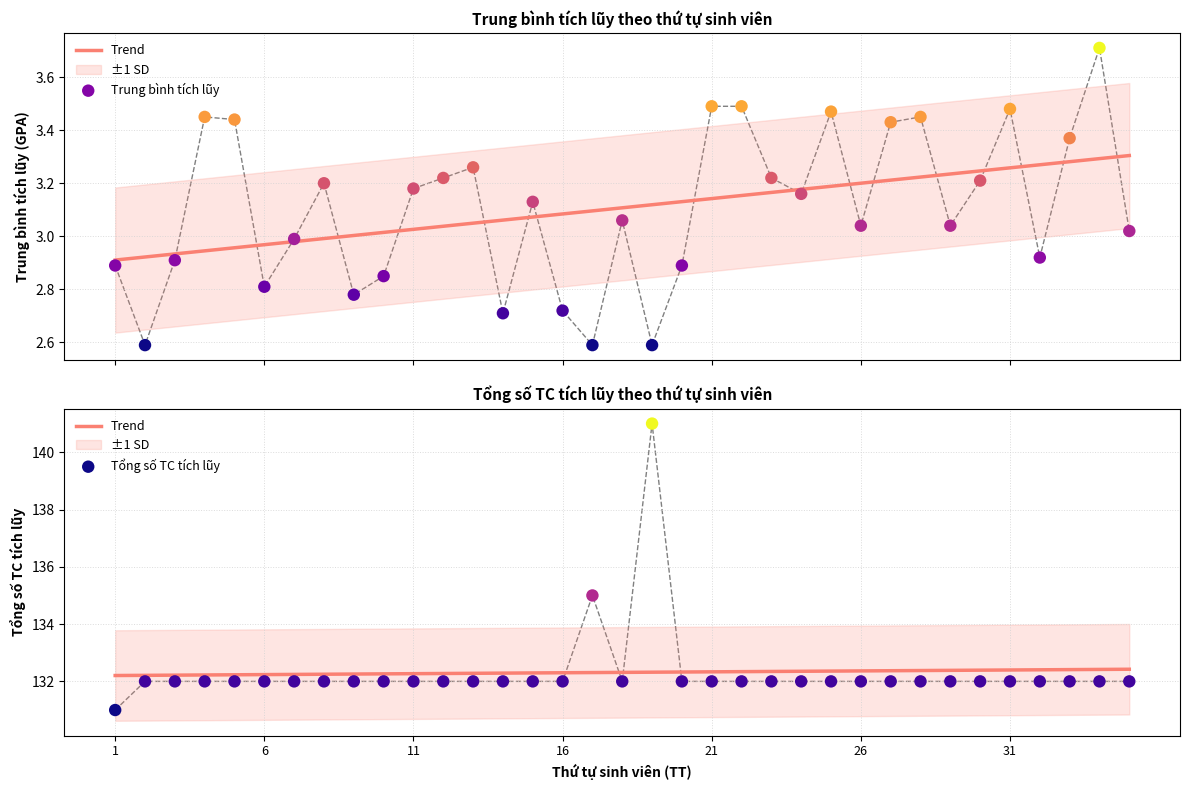

Is the value of Trung bình tích lũy at 4 greater than the value of Tổng số TC tích lũy at 21?

No